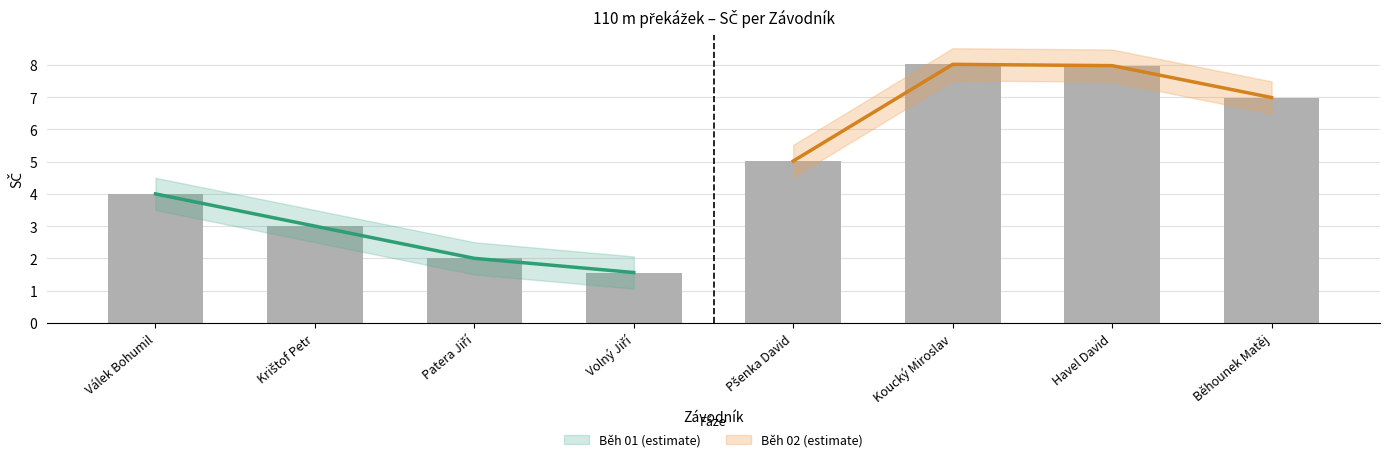

How many values in the SČ_lower series exceed 4?

4